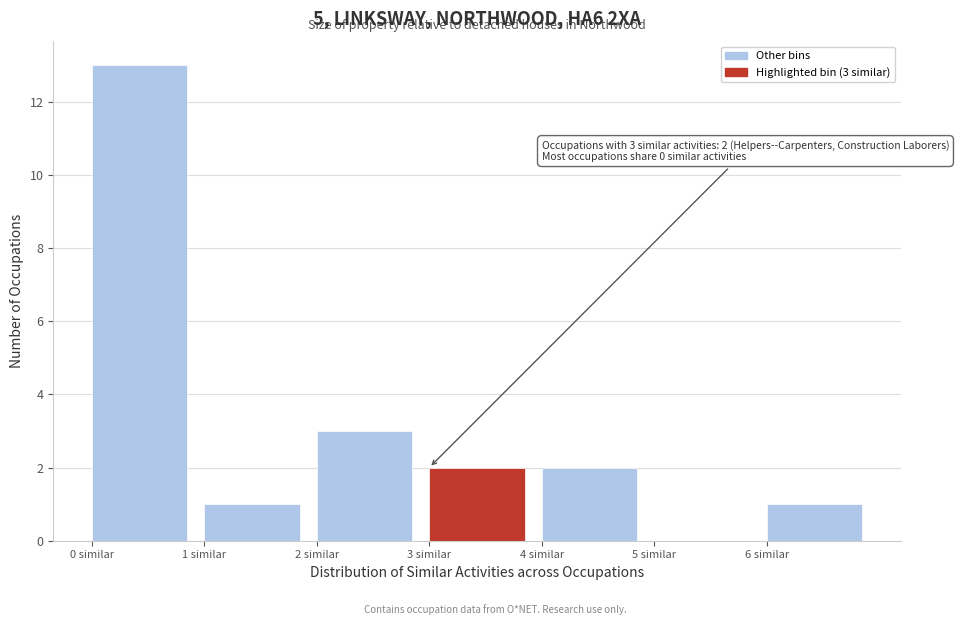

Which range on the x-axis has the tallest bar?

0 to 1